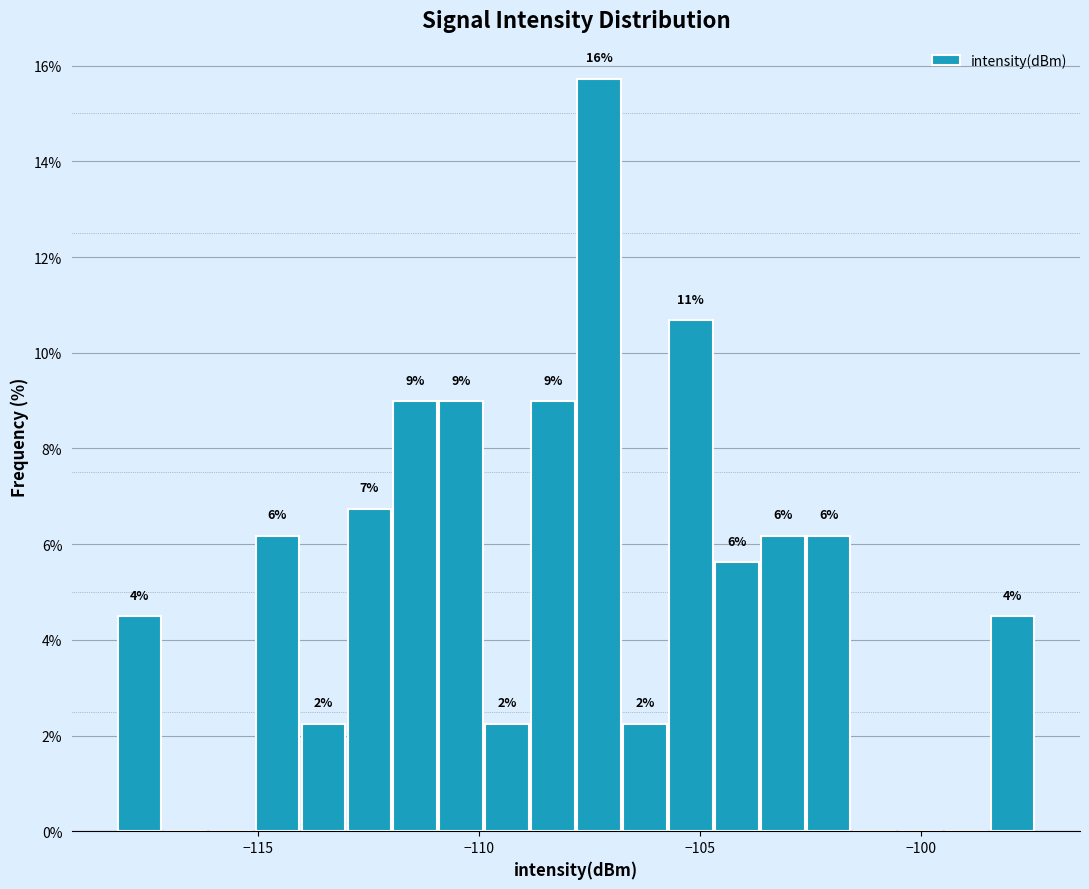

Read against the x-axis, roughly where is the centre of the tallest bar?

-107.5